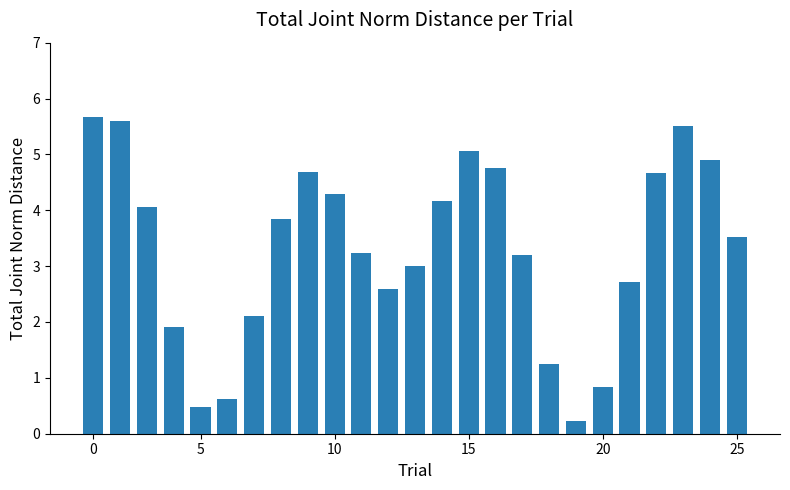

What is the average value?

3.3